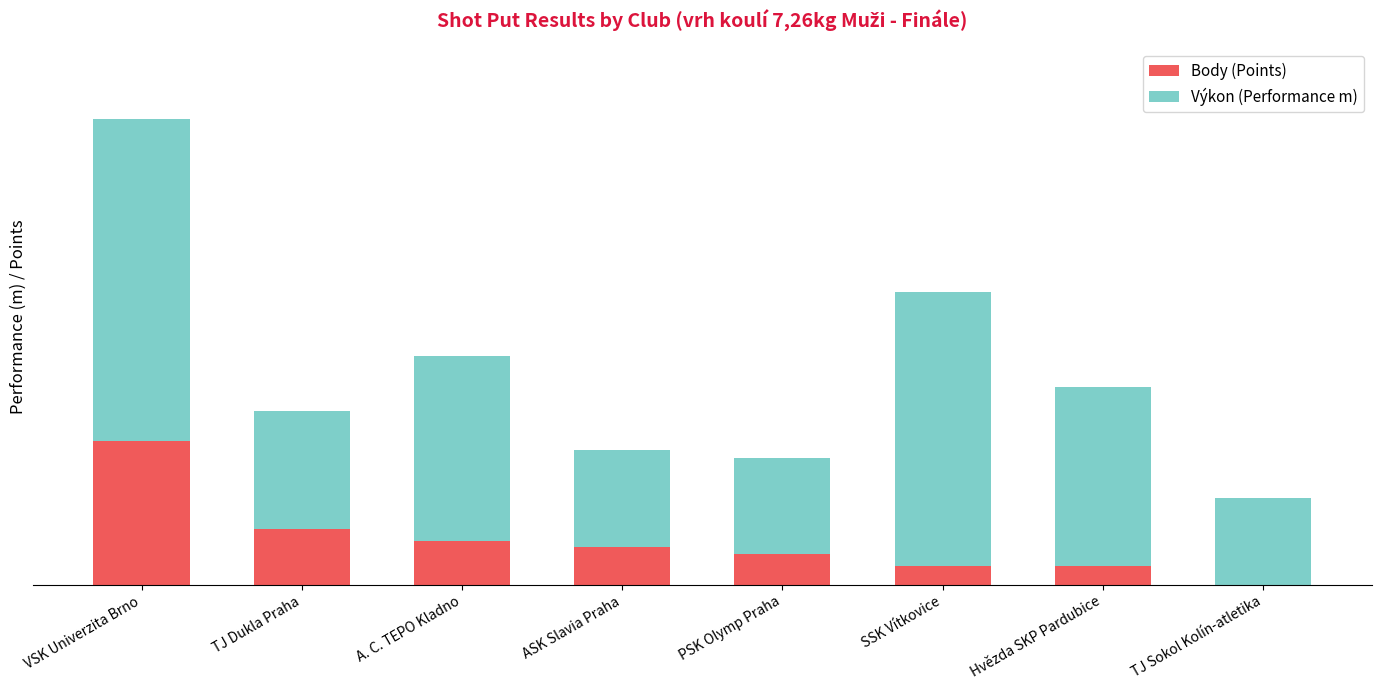

What position from the right is TJ Dukla Praha?

7